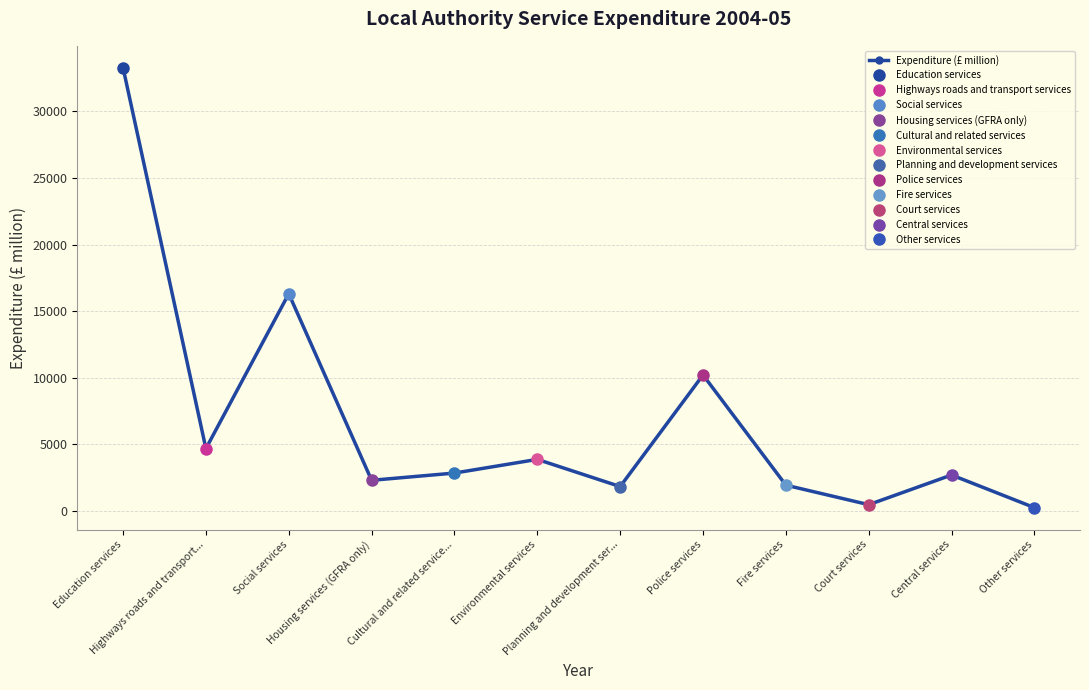

How many points are lower than both their immediate neighbors (excluding endpoints)?

4